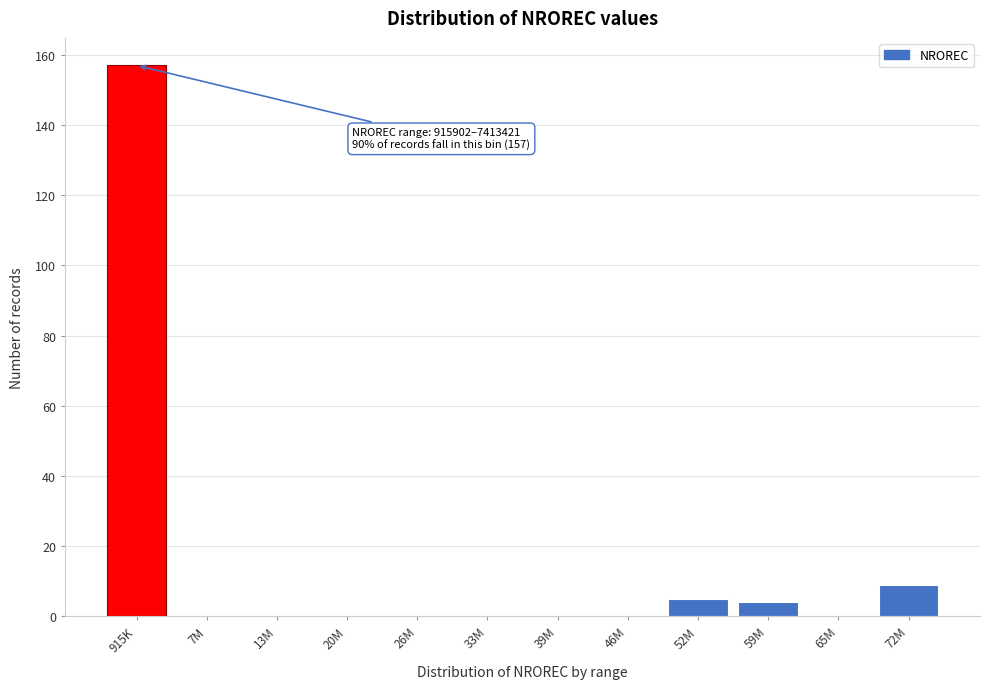

Reading left to right, transcribe all the data shown in this chart.

915K=157	7M=0	13M=0	20M=0	26M=0	33M=0	39M=0	46M=0	52M=5	59M=4	65M=0	72M=9